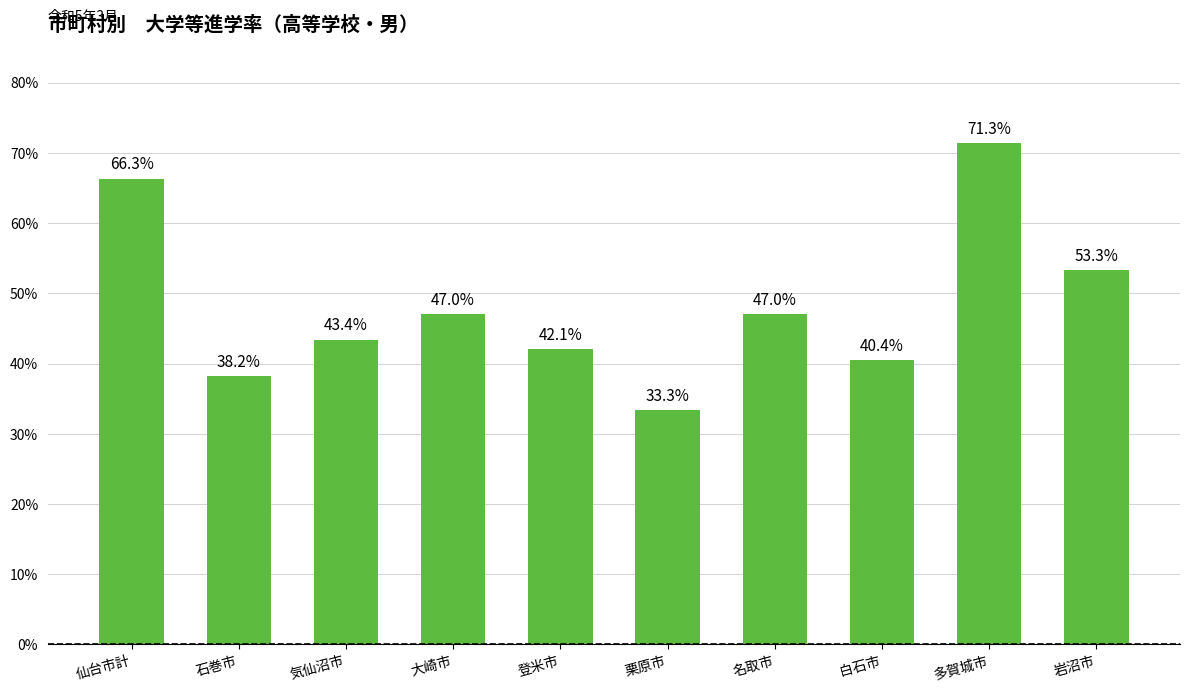

Is it true that the value at 岩沼市 is 53.3?

True